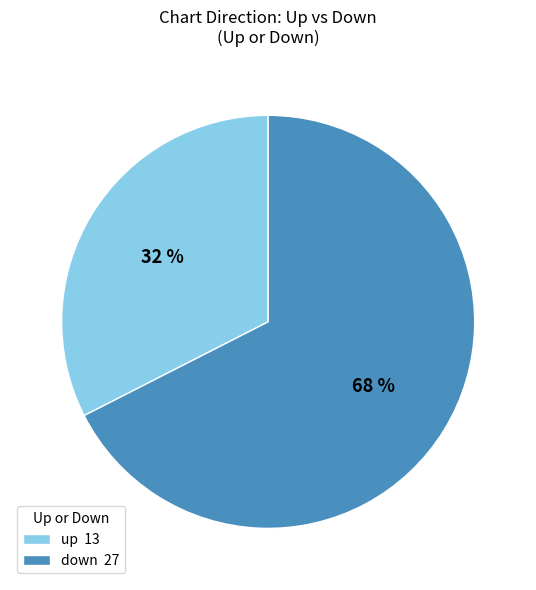

To the nearest percent, what is the average slice percentage?

50%